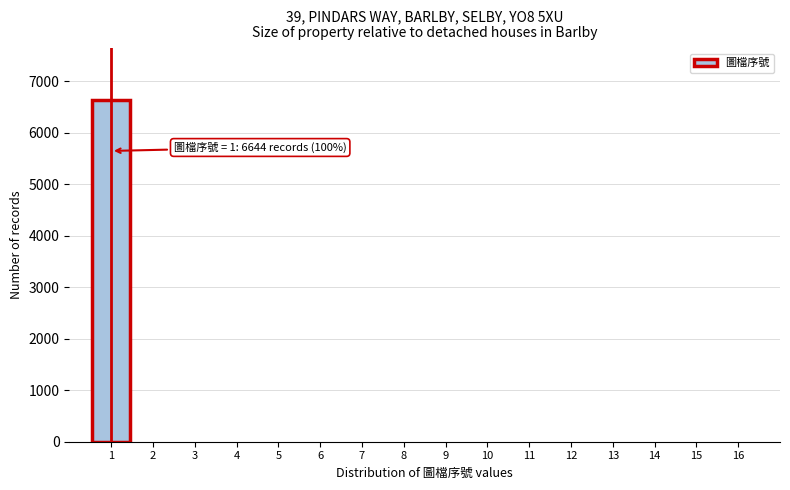

Reading left to right, extract all data points from this chart.

1=6644	2=0	3=0	4=0	5=0	6=0	7=0	8=0	9=0	10=0	11=0	12=0	13=0	14=0	15=0	16=0